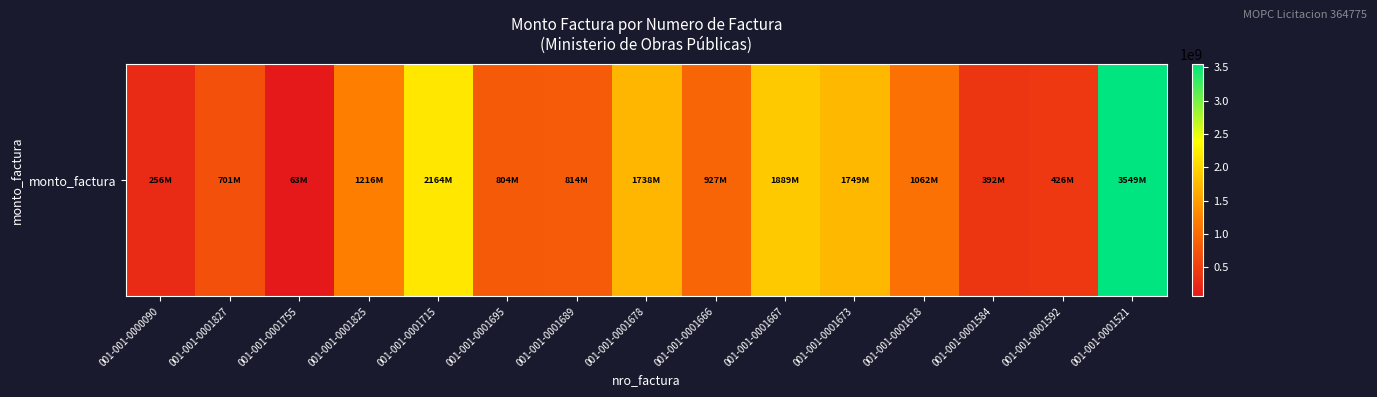

Reading left to right, list all the values displayed in this chart.

001-001-0000090=255514149	001-001-0001827=700918123	001-001-0001755=62509987	001-001-0001825=1215594063	001-001-0001715=2163531347	001-001-0001695=803632611	001-001-0001689=813890664	001-001-0001678=1737662514	001-001-0001666=926706512	001-001-0001667=1889301280	001-001-0001673=1749206065	001-001-0001618=1061708862	001-001-0001584=392210146	001-001-0001592=425587434	001-001-0001521=3549493439